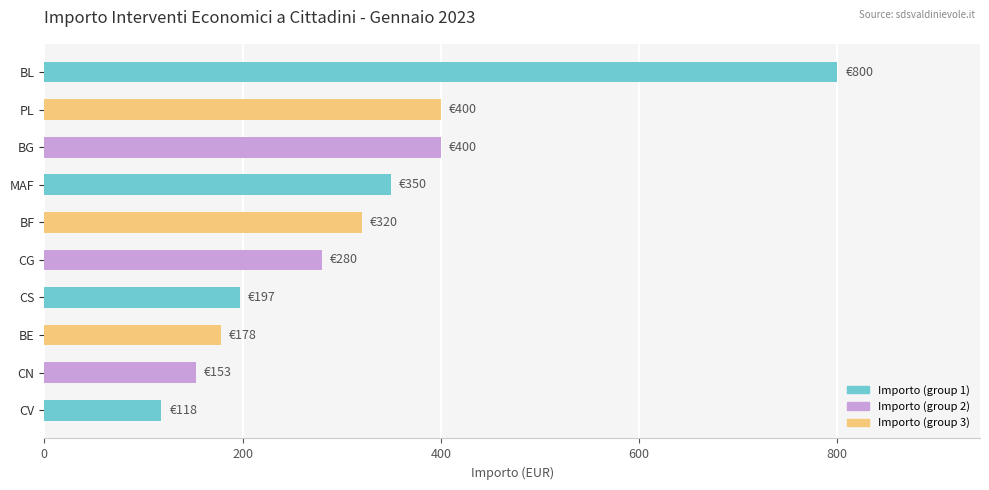

Which label corresponds to the smallest value in the chart?

CV